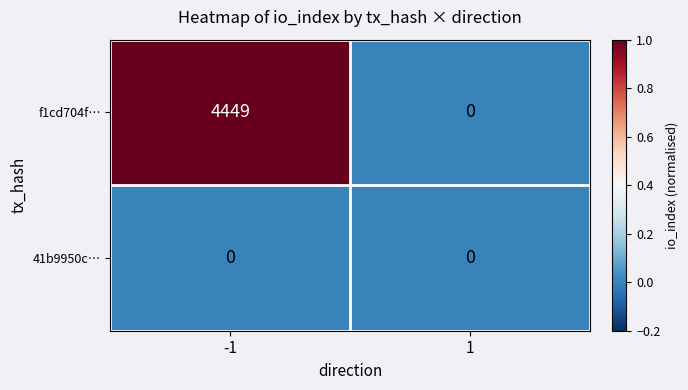

Which series changed the most between -1 and 1?

f1cd704f…